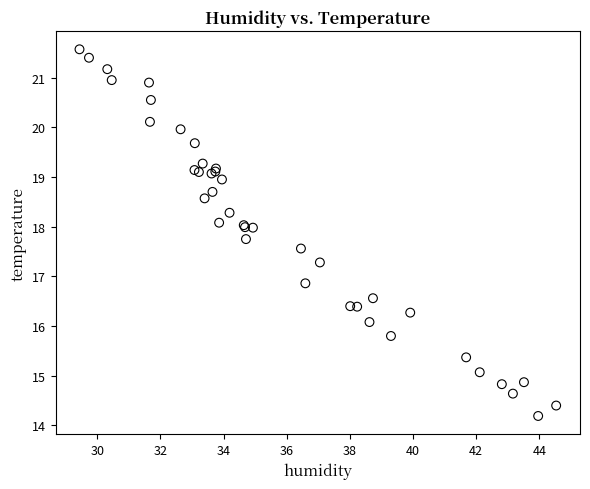

What Y value in the scatter plot is closest to 17?

16.9